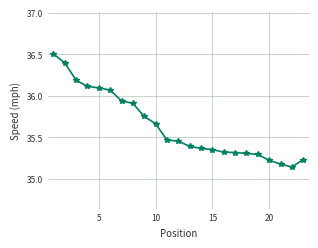

What is the greatest value displayed?

36.5